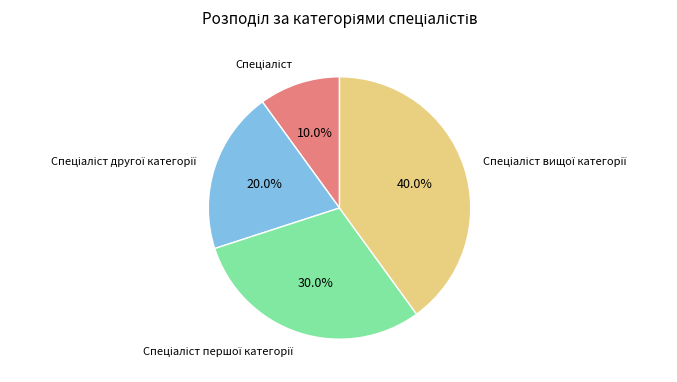

Does any single category account for the majority?

No